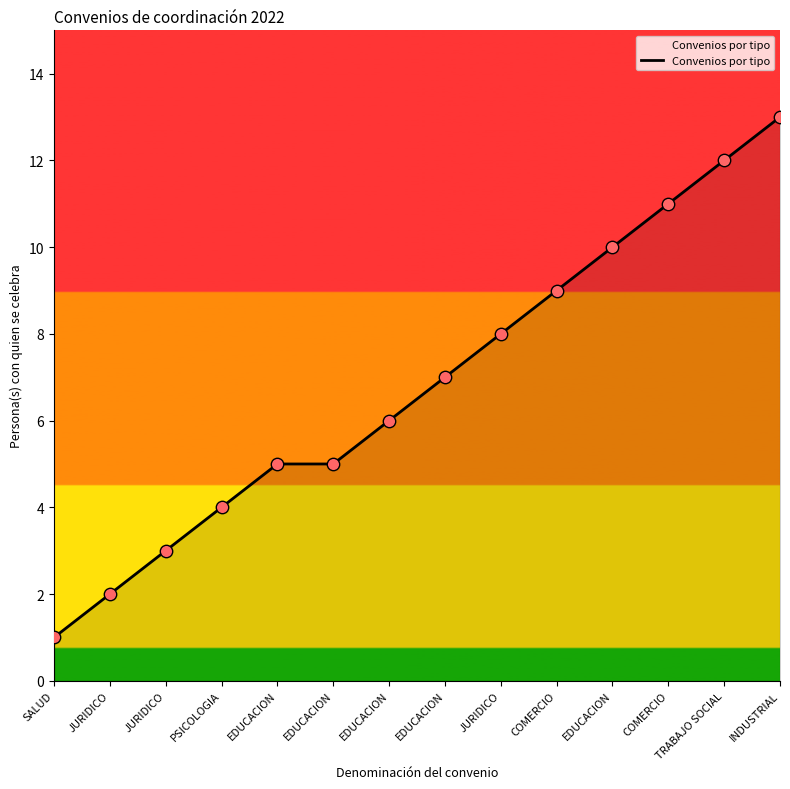

Approximately how many times larger is the value at EDUCACION compared to EDUCACION?

1.2